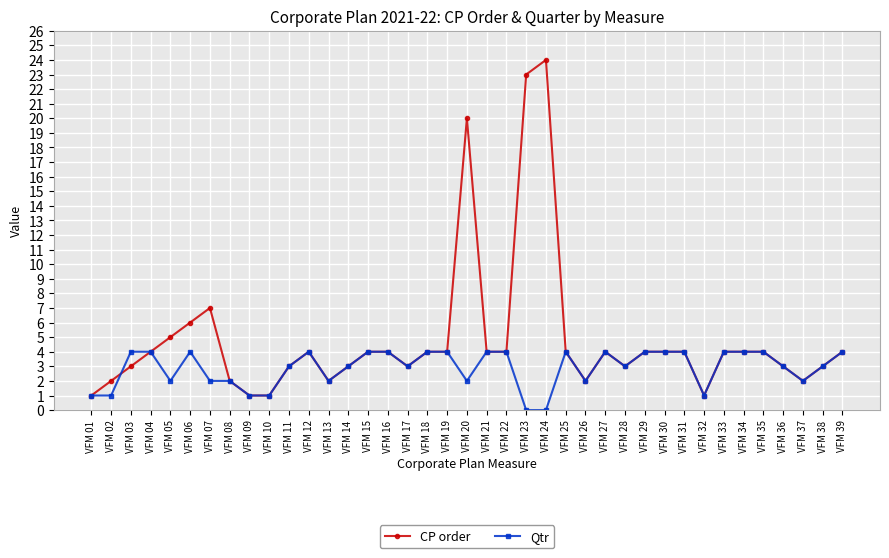

How many categories are shown in the chart?

39